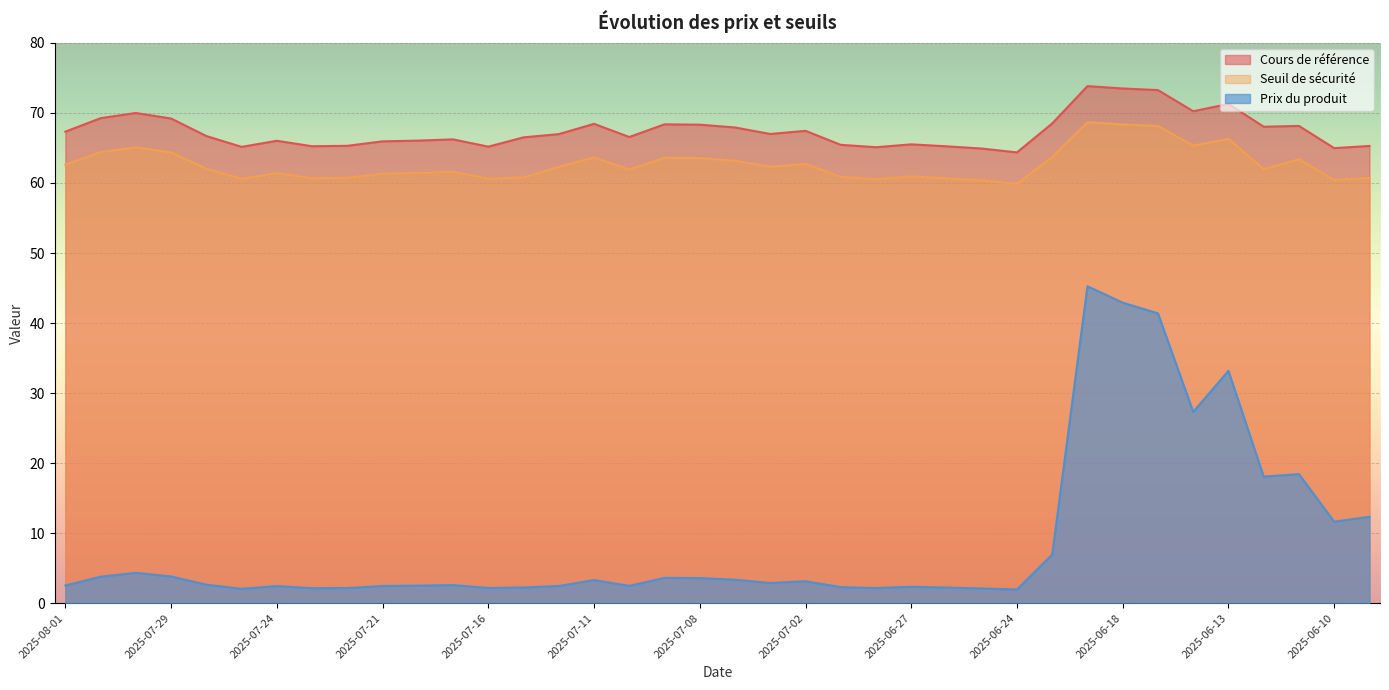

Reading left to right, transcribe all the data shown in this chart.

Cours de référence: 2025-08-01=67.3	2025-07-31=69.3	2025-07-30=70.0	2025-07-29=69.2	2025-07-28=66.7	2025-07-25=65.2	2025-07-24=66.0	2025-07-23=65.2	2025-07-22=65.3	2025-07-21=66.0	2025-07-18=66.0	2025-07-17=66.2	2025-07-16=65.2	2025-07-15=66.5	2025-07-14=67.0	2025-07-11=68.5	2025-07-10=66.6	2025-07-09=68.4	2025-07-08=68.3	2025-07-07=67.9	2025-07-03=67.0	2025-07-02=67.5	2025-07-01=65.5	2025-06-30=65.1	2025-06-27=65.5	2025-06-26=65.2	2025-06-25=64.9	2025-06-24=64.4	2025-06-23=68.5	2025-06-20=73.8	2025-06-18=73.5	2025-06-17=73.3	2025-06-16=70.2	2025-06-13=71.3	2025-06-12=68.0	2025-06-11=68.2	2025-06-10=65.0	2025-06-09=65.3
Seuil de sécurité: 2025-08-01=62.6	2025-07-31=64.4	2025-07-30=65.1	2025-07-29=64.4	2025-07-28=62.0	2025-07-25=60.6	2025-07-24=61.4	2025-07-23=60.7	2025-07-22=60.7	2025-07-21=61.3	2025-07-18=61.4	2025-07-17=61.6	2025-07-16=60.6	2025-07-15=60.8	2025-07-14=62.3	2025-07-11=63.7	2025-07-10=61.9	2025-07-09=63.6	2025-07-08=63.5	2025-07-07=63.2	2025-07-03=62.3	2025-07-02=62.7	2025-07-01=60.9	2025-06-30=60.6	2025-06-27=60.9	2025-06-26=60.7	2025-06-25=60.4	2025-06-24=59.9	2025-06-23=63.7	2025-06-20=68.7	2025-06-18=68.4	2025-06-17=68.1	2025-06-16=65.3	2025-06-13=66.3	2025-06-12=62.0	2025-06-11=63.4	2025-06-10=60.4	2025-06-09=60.7
Prix du produit: 2025-08-01=2.5	2025-07-31=3.8	2025-07-30=4.3	2025-07-29=3.8	2025-07-28=2.6	2025-07-25=2.0	2025-07-24=2.4	2025-07-23=2.1	2025-07-22=2.1	2025-07-21=2.4	2025-07-18=2.5	2025-07-17=2.6	2025-07-16=2.2	2025-07-15=2.2	2025-07-14=2.4	2025-07-11=3.3	2025-07-10=2.5	2025-07-09=3.6	2025-07-08=3.6	2025-07-07=3.3	2025-07-03=2.9	2025-07-02=3.1	2025-07-01=2.3	2025-06-30=2.1	2025-06-27=2.3	2025-06-26=2.2	2025-06-25=2.1	2025-06-24=1.9	2025-06-23=6.9	2025-06-20=45.2	2025-06-18=42.9	2025-06-17=41.4	2025-06-16=27.3	2025-06-13=33.2	2025-06-12=18.1	2025-06-11=18.4	2025-06-10=11.6	2025-06-09=12.3